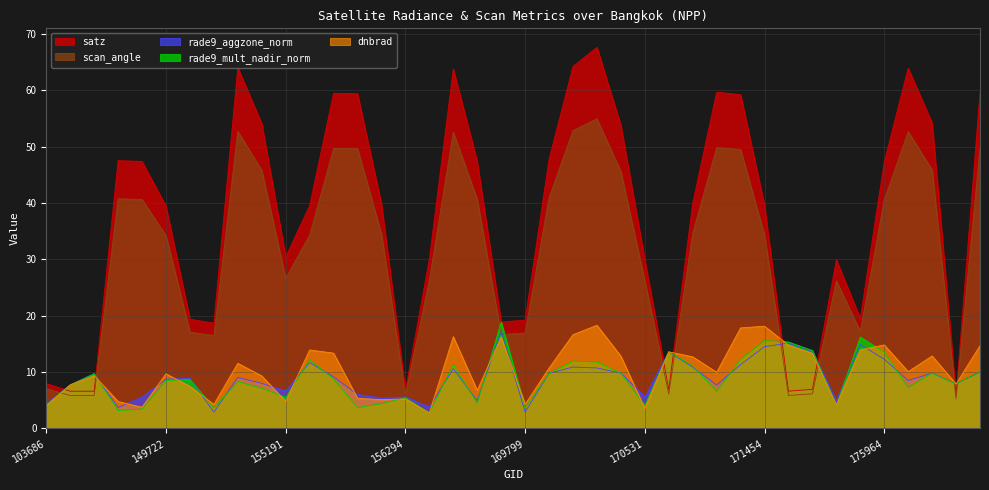

What is the difference between the highest and lowest values at 169262?

53.2